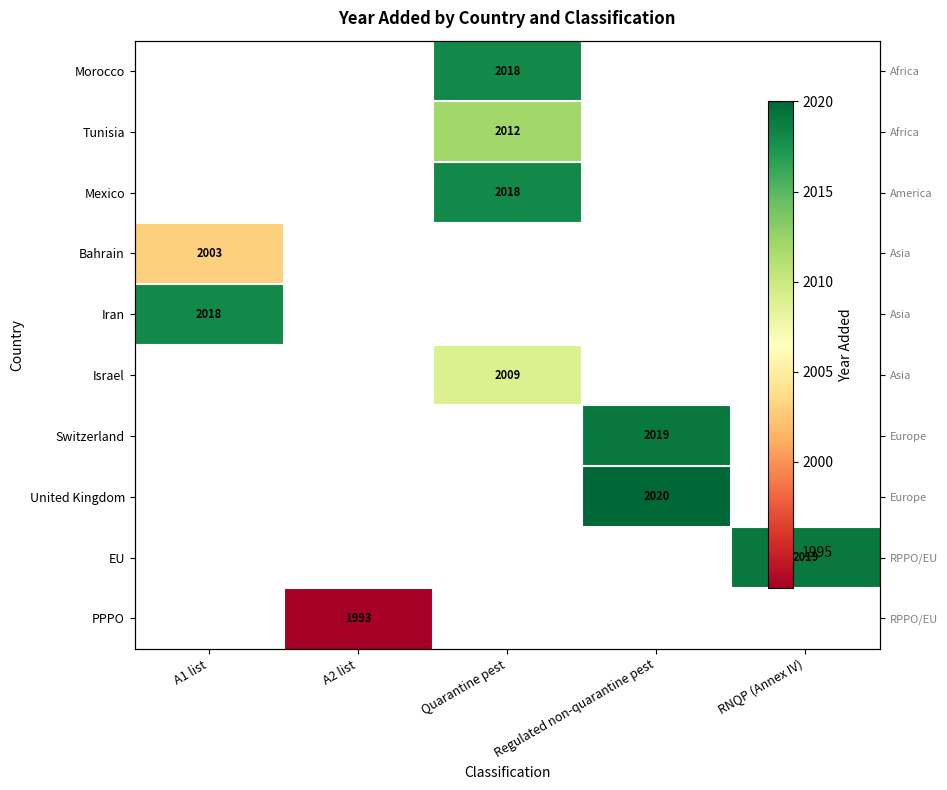

What is the maximum value shown in the chart?

2020.0